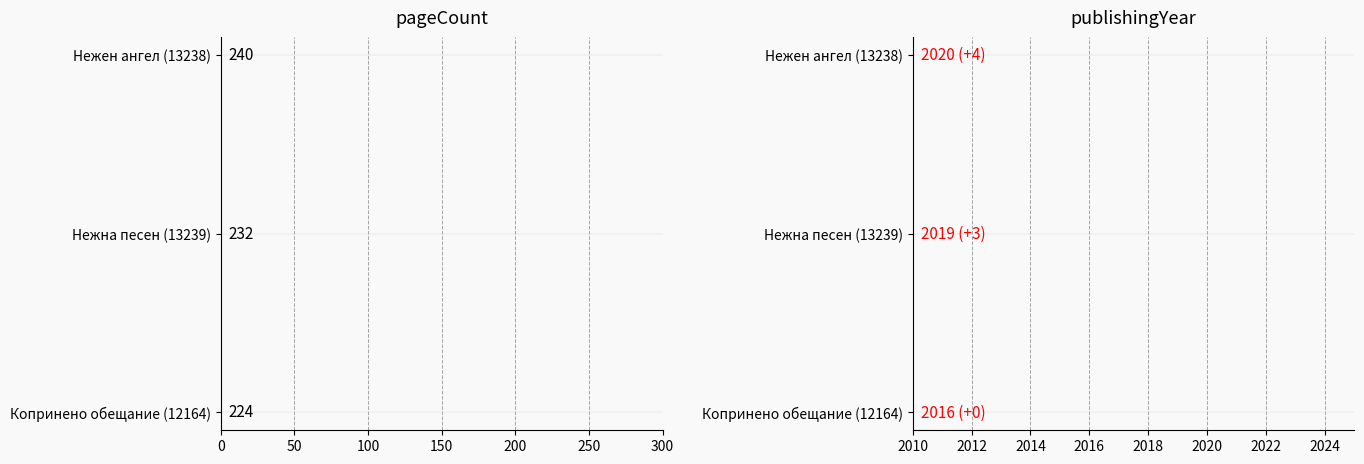

Is the value of publishingYear at Нежен ангел (13238) greater than the value of pageCount at Нежна песен (13239)?

Yes